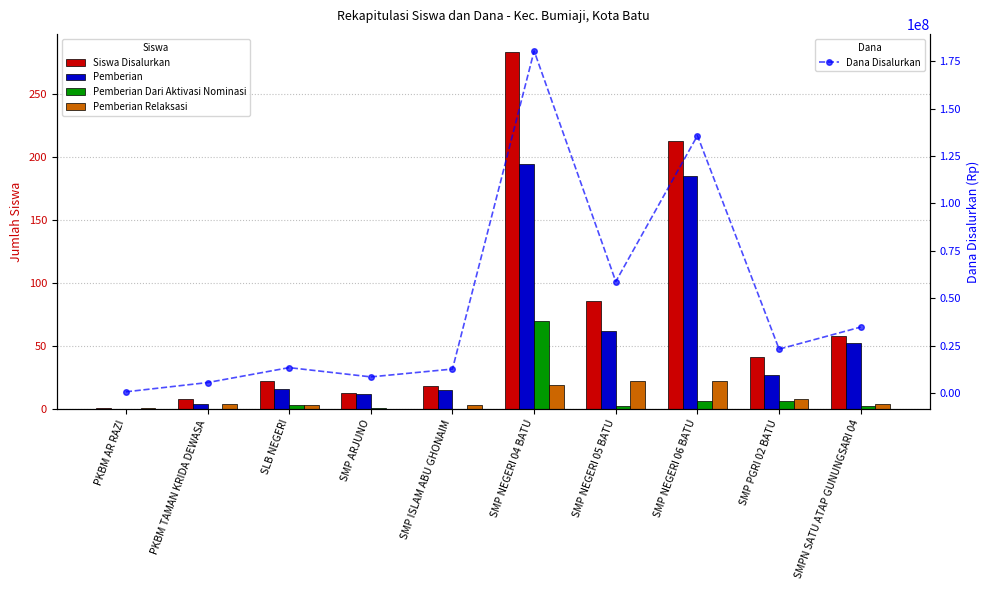

What is the difference between the highest and lowest values at SMP NEGERI 06 BATU?

135749994